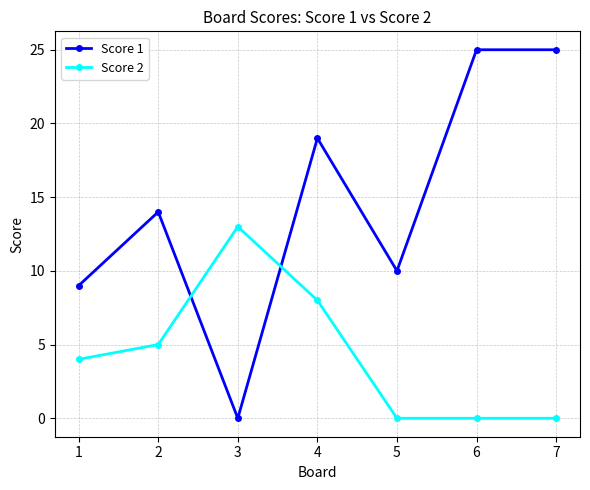

True or false: Score 1 and Score 2 intersect in this chart.

True